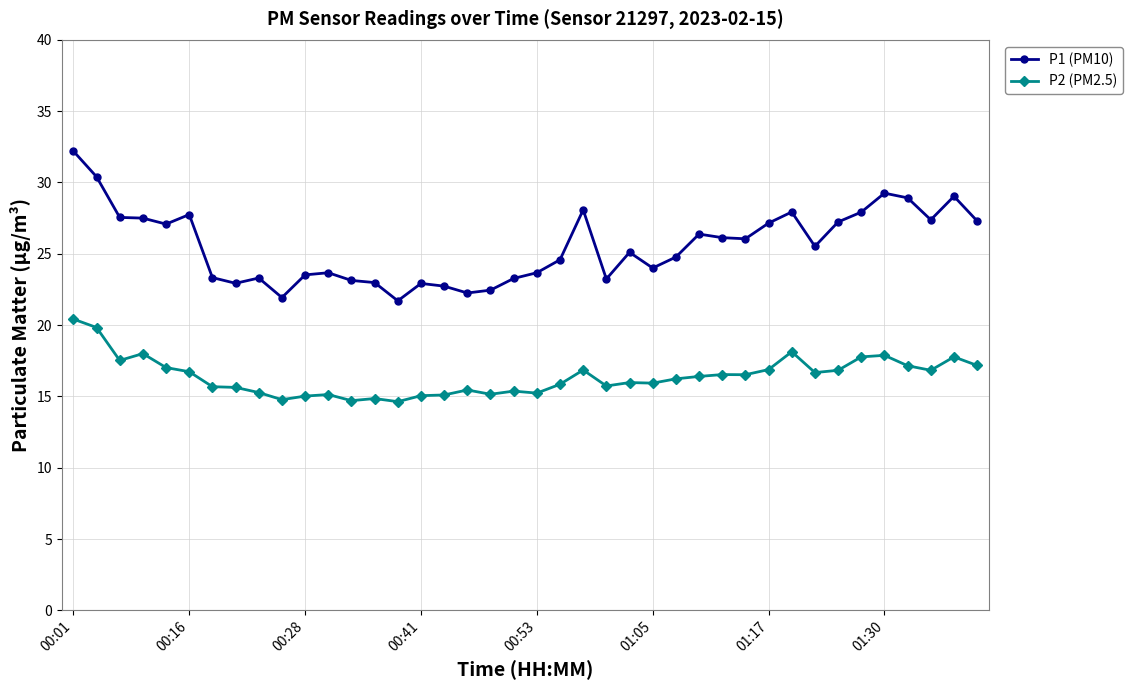

Rank the series by their maximum value, from highest to lowest.

P1 (PM10), P2 (PM2.5)